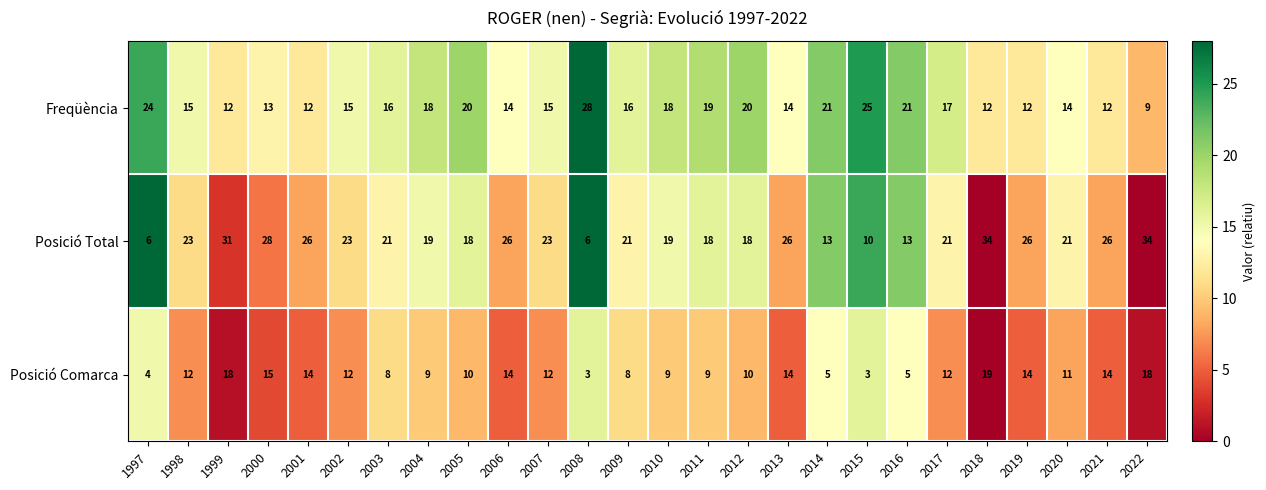

Is it true that Posició Comarca equals 13 at 2012?

False